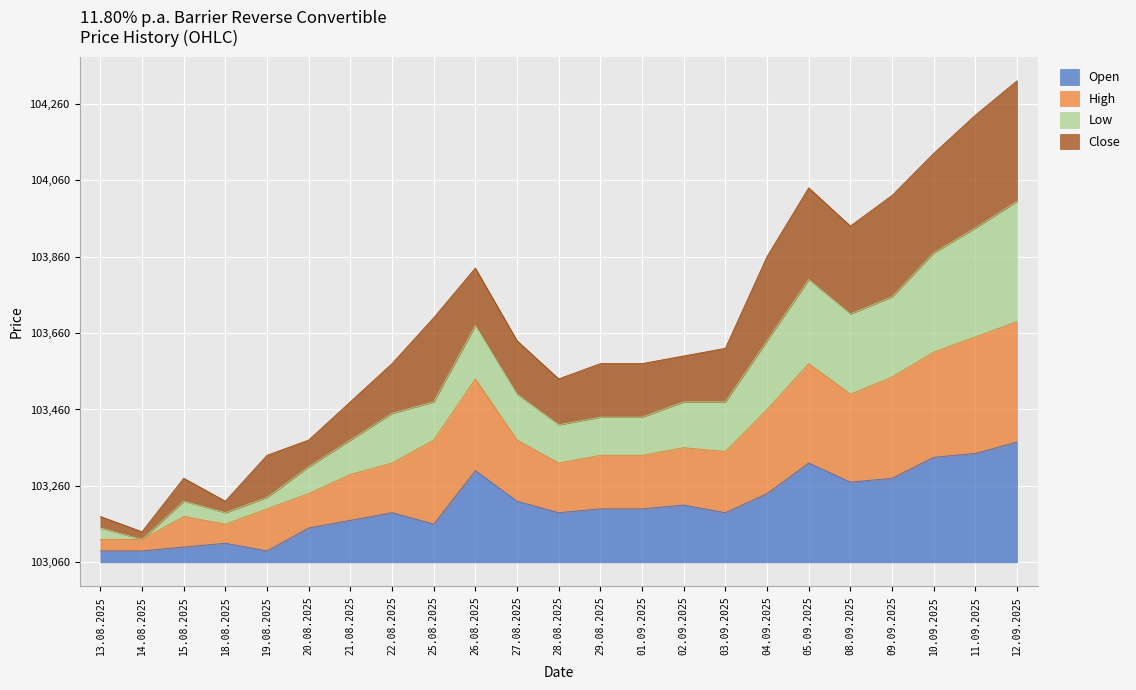

At which category does Low reach its first local valley?

14.08.2025